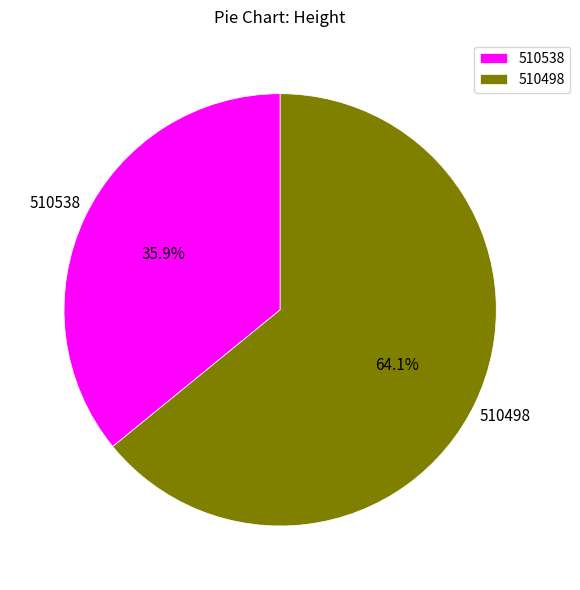

What is the ratio of the value at 510538 to the value at 510498?

0.6